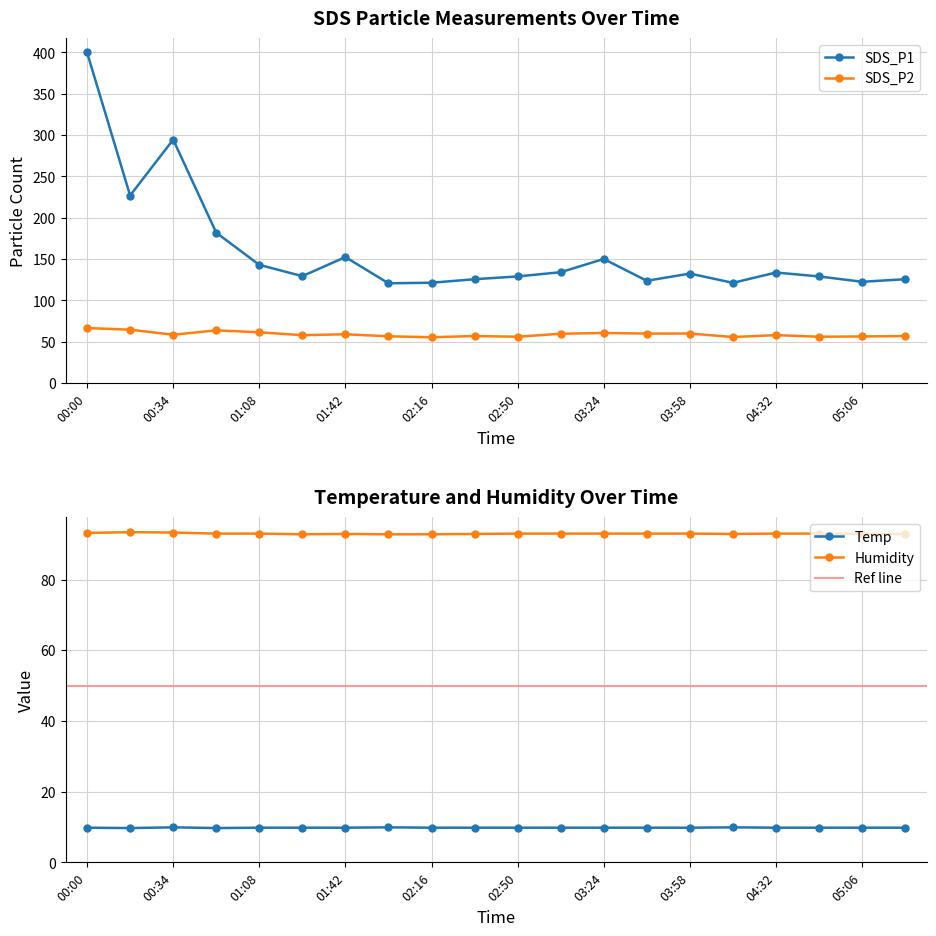

Which label corresponds to the largest value in the chart?

00:00